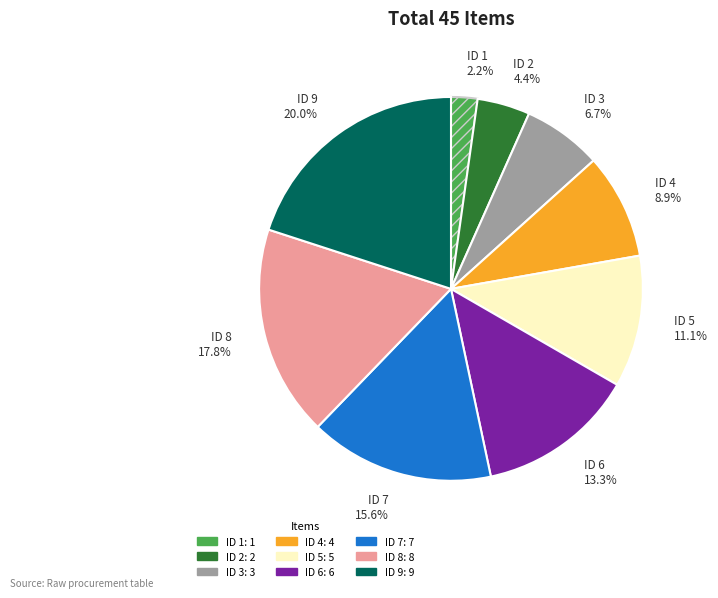

Which has a higher value, ID 1 2.2% or ID 4 8.9%?

ID 4 8.9%